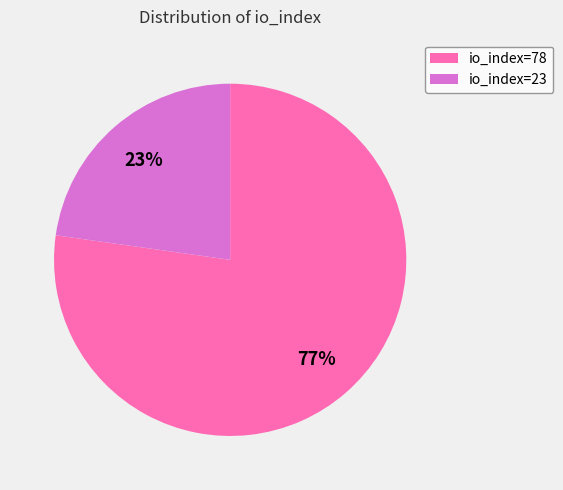

To the nearest percent, what is the average slice percentage?

50%